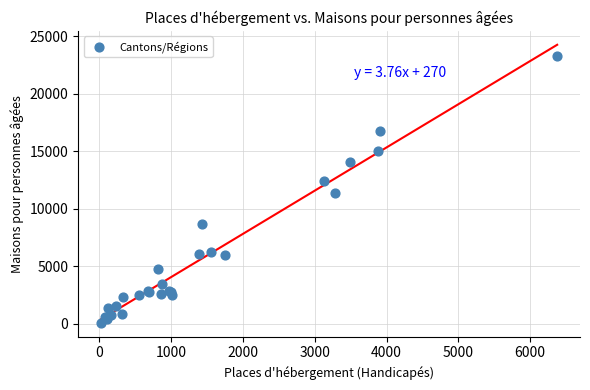

What Y value in the scatter plot is closest to 11678?

11344